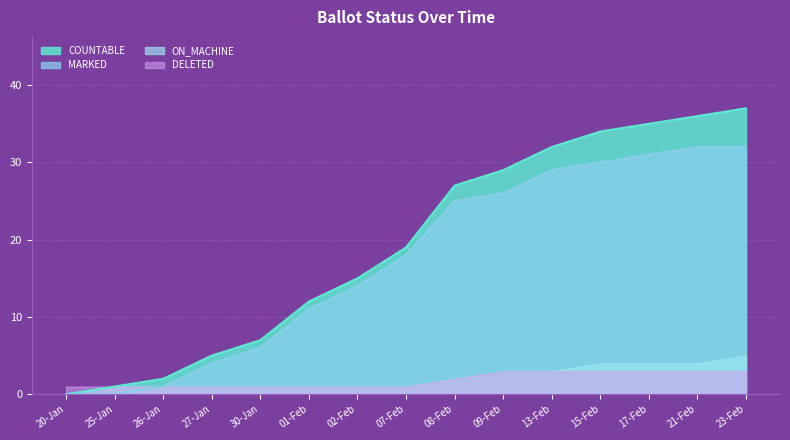

What is the total value across all series at 08-Feb?

56